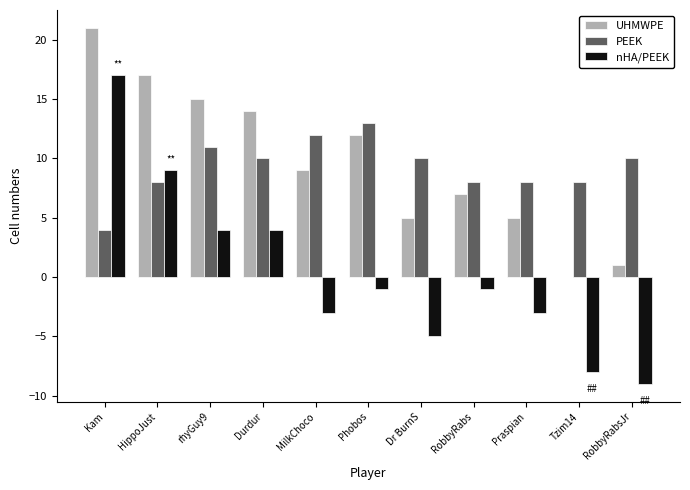

Reading right to left, extract all data points from this chart.

UHMWPE: RobbyRabsJr=1	Tzim14=0	Praspian=5	RobbyRabs=7	Dr BurnS=5	Phobos=12	MilkChoco=9	Durdur=14	rhyGuy9=15	HippoJust=17	Kam=21
PEEK: RobbyRabsJr=10	Tzim14=8	Praspian=8	RobbyRabs=8	Dr BurnS=10	Phobos=13	MilkChoco=12	Durdur=10	rhyGuy9=11	HippoJust=8	Kam=4
nHA/PEEK: RobbyRabsJr=-9	Tzim14=-8	Praspian=-3	RobbyRabs=-1	Dr BurnS=-5	Phobos=-1	MilkChoco=-3	Durdur=4	rhyGuy9=4	HippoJust=9	Kam=17